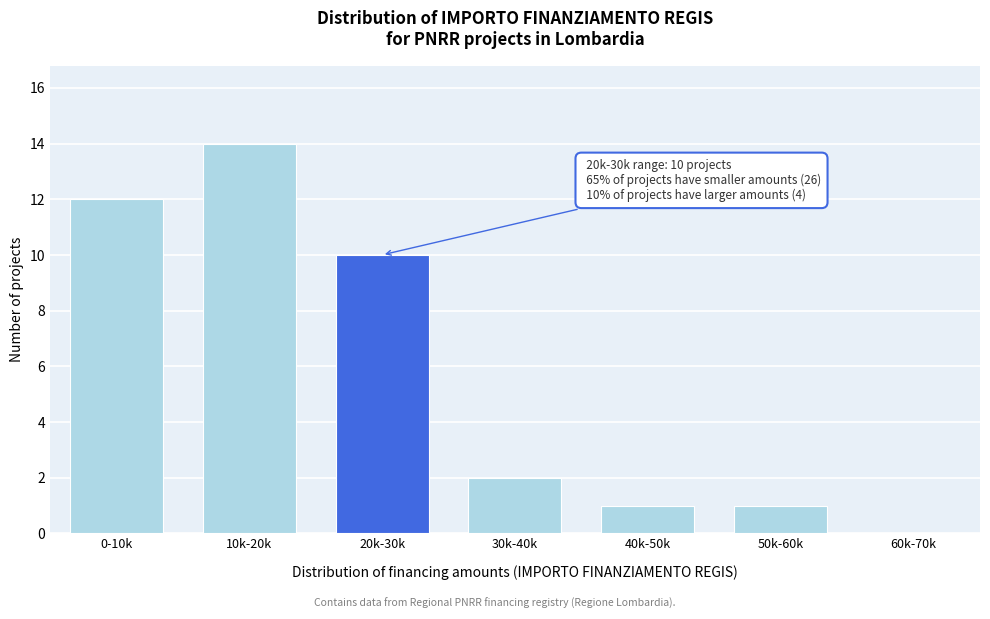

Reading right to left, what are all the values shown in this chart?

60k-70k=0	50k-60k=1	40k-50k=1	30k-40k=2	20k-30k=10	10k-20k=14	0-10k=12